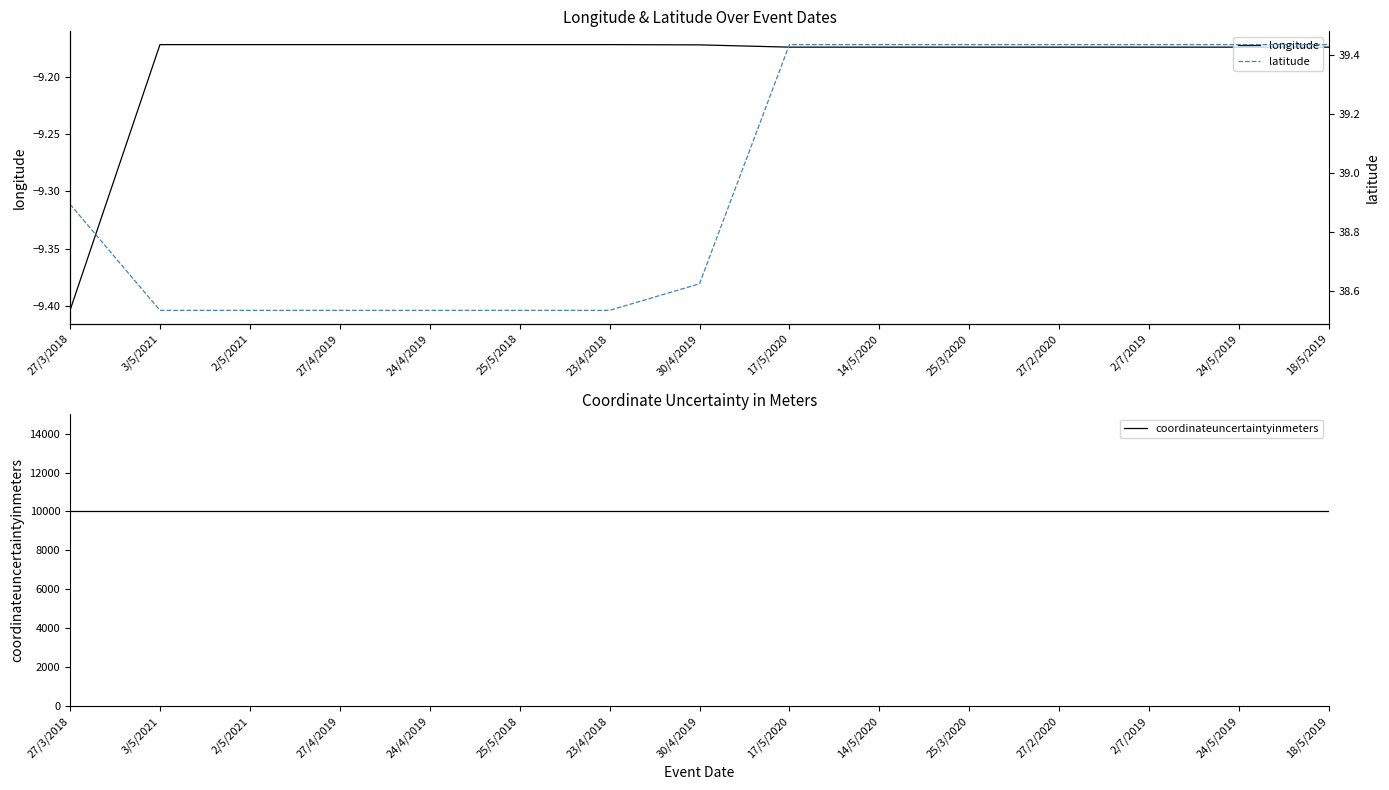

What is the value of the longitude point at the 3rd from the left?

-9.2